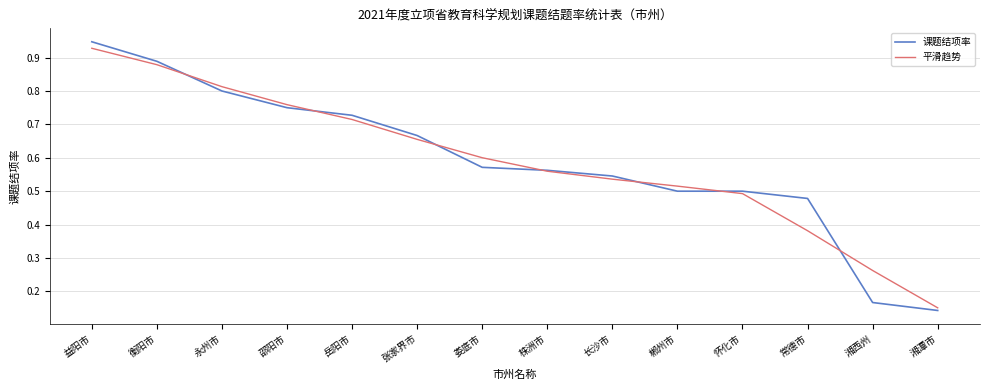

How many intersections are there between 平滑趋势 and 课题结项率?

7